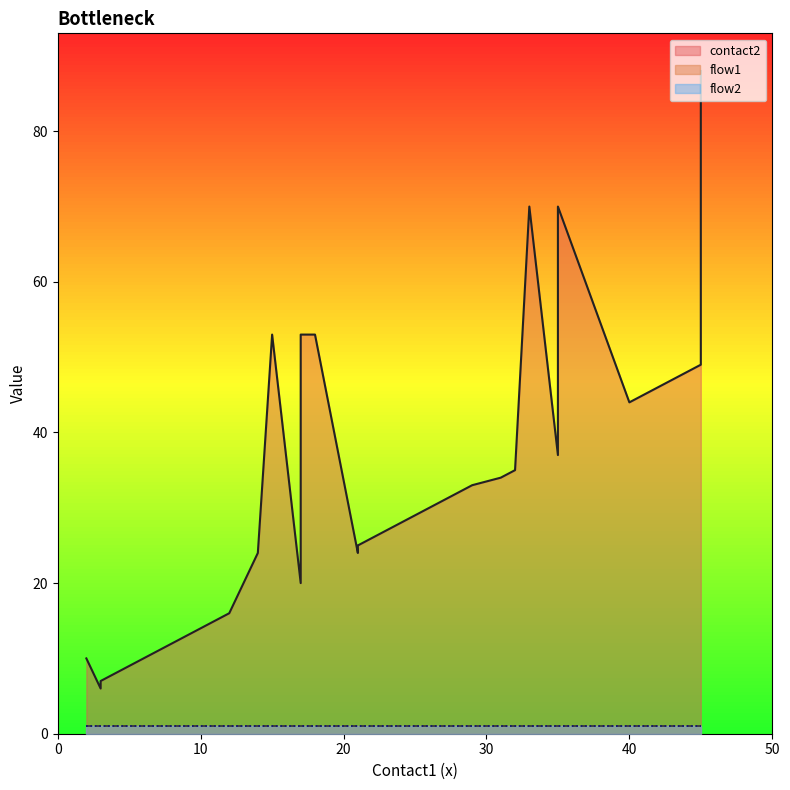

What is the smallest value displayed?

1